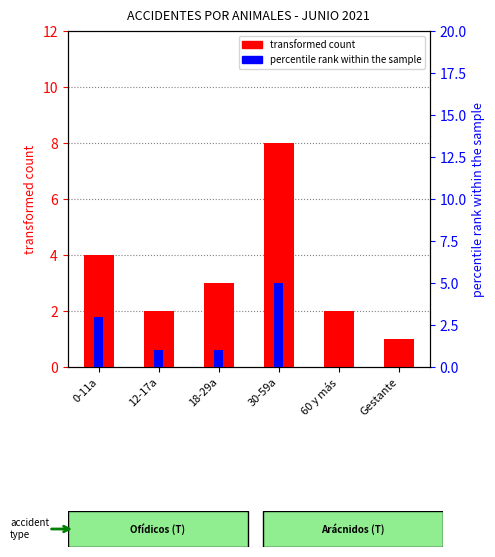

What is the value of the transformed count bar at the 5th from the left?

2